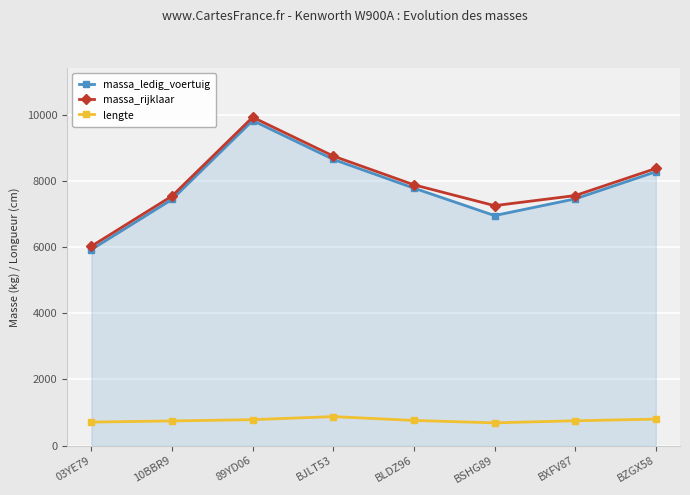

What is the difference between the highest and lowest values at 03YE79?

5322